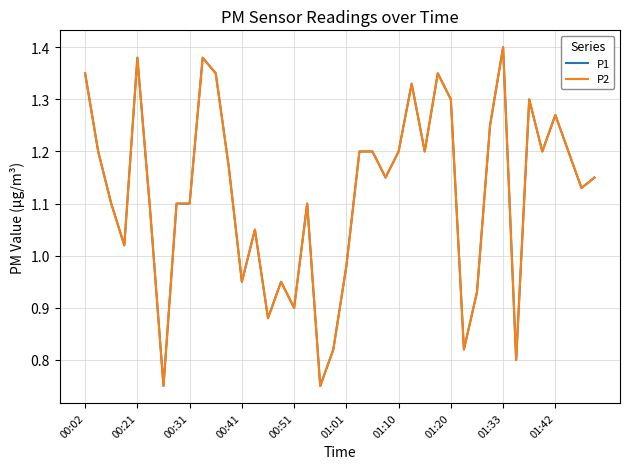

Does the chart display data point markers on the line(s)?

No